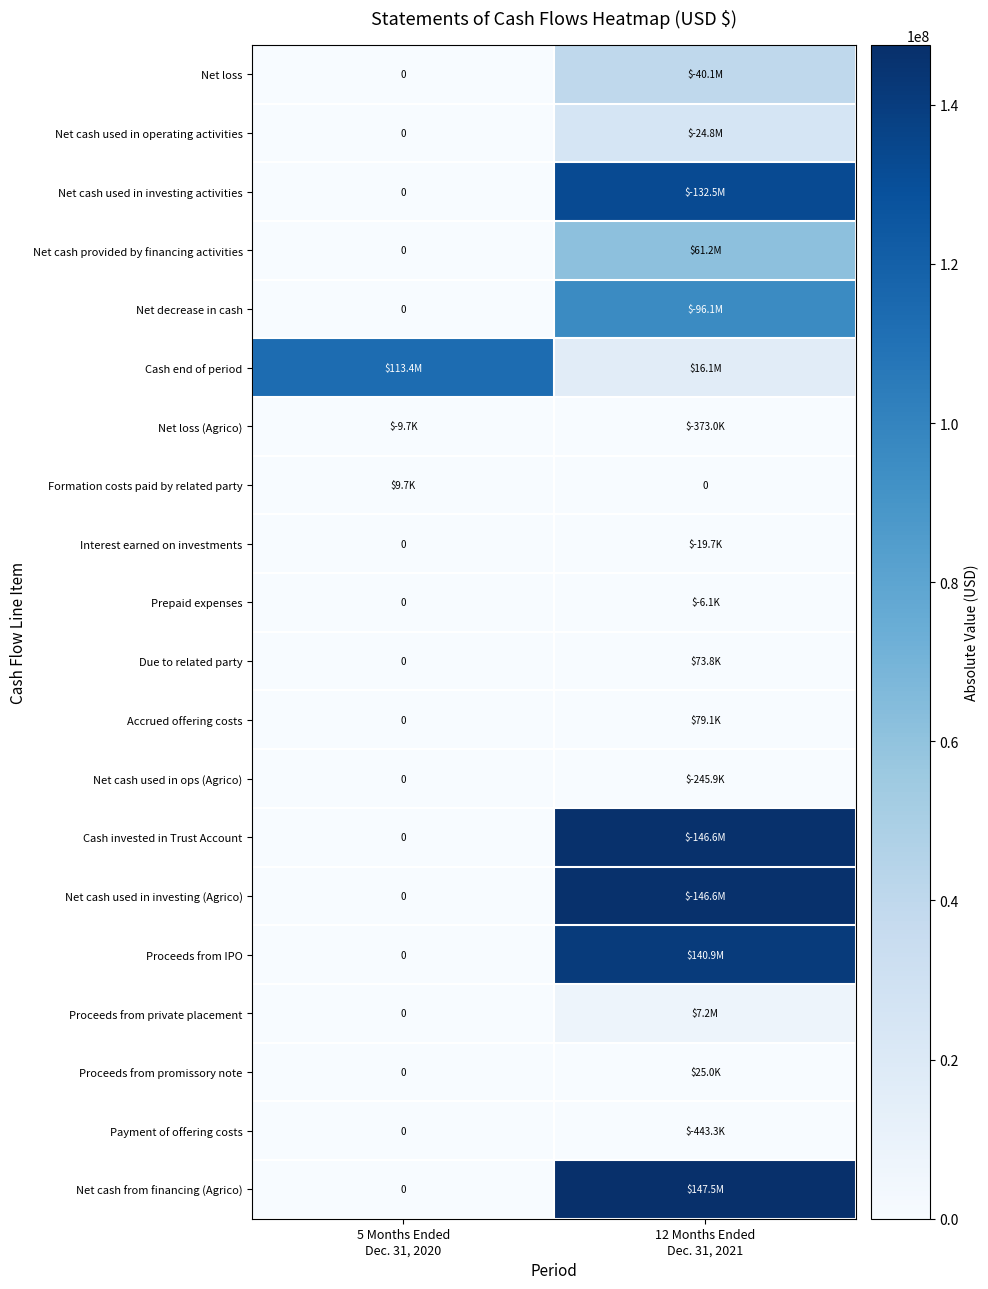

True or false: Net cash used in ops (Agrico) has a value of 0 at 5 Months Ended Dec. 31, 2020.

True